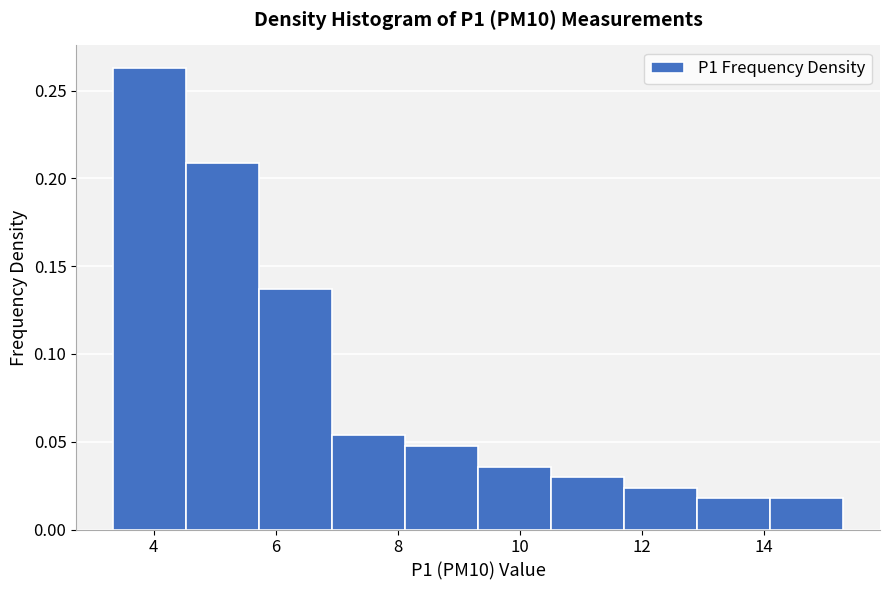

Which range on the x-axis has the tallest bar?

3.4 to 4.6